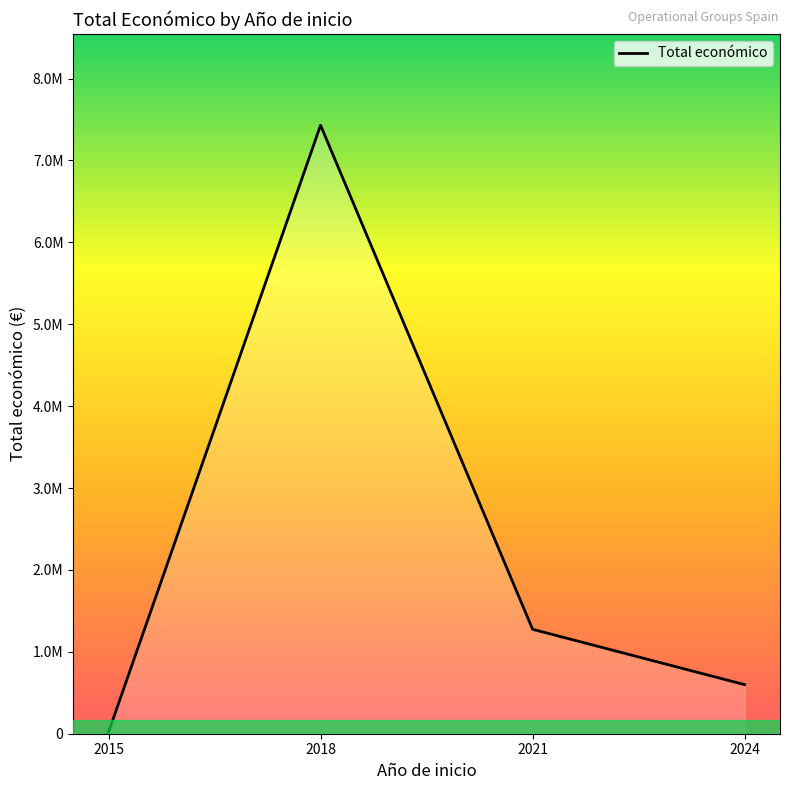

What is the minimum value shown in the chart?

18200